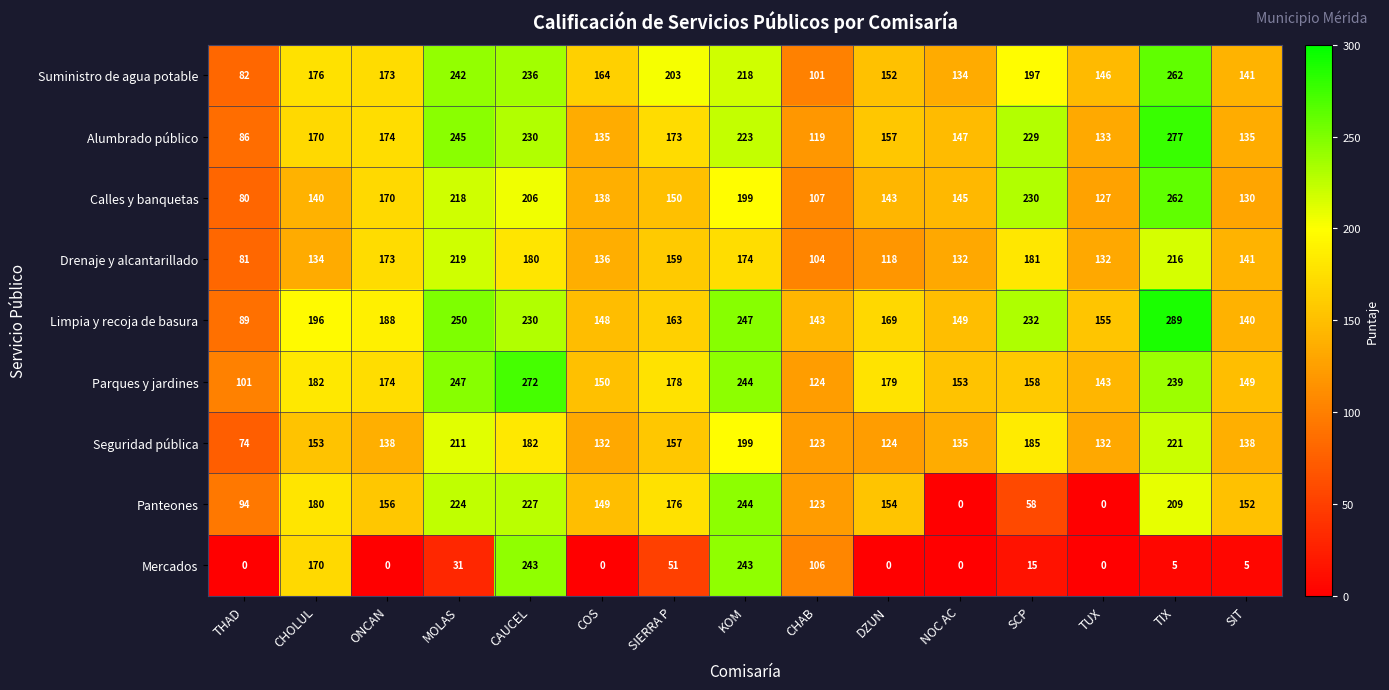

What is the difference between the maximum and minimum values in the Suministro de agua potable series?

180